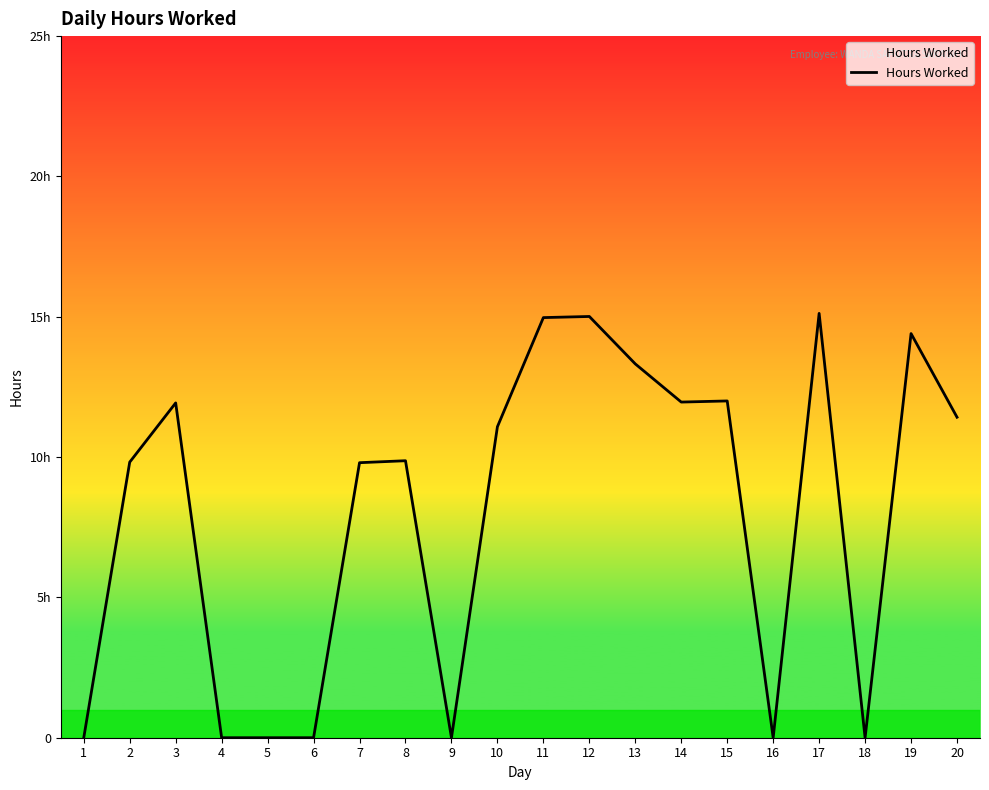

Is this an area chart (filled region under the line)?

No